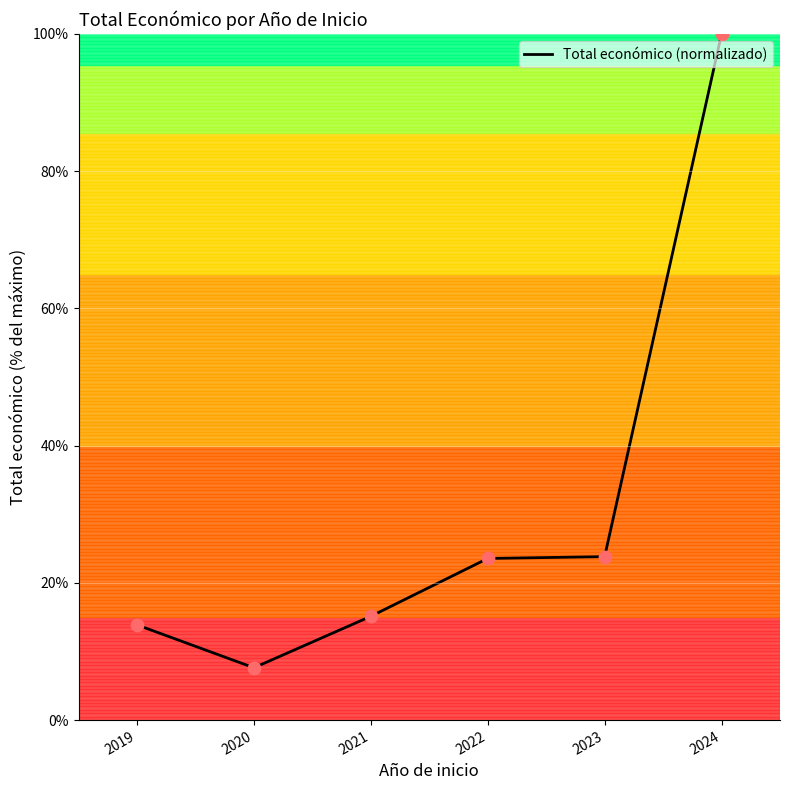

What is the change in value from 2023 to 2024?

+76.2